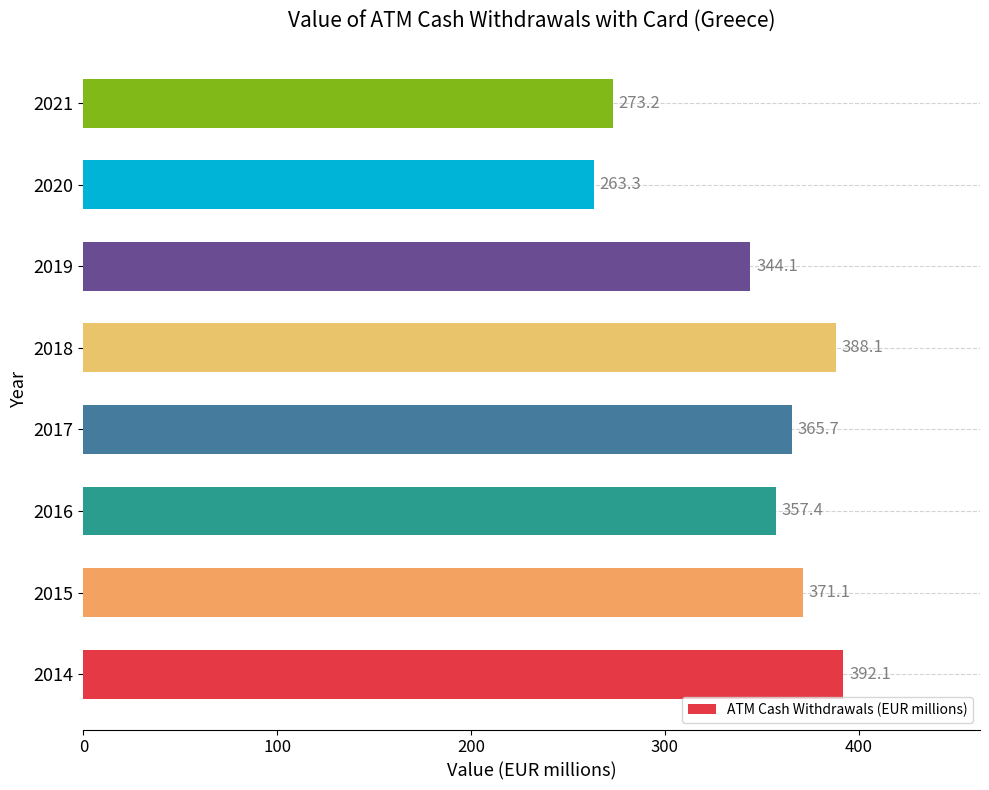

Rank the categories by value from lowest to highest.

2020, 2021, 2019, 2016, 2017, 2015, 2018, 2014